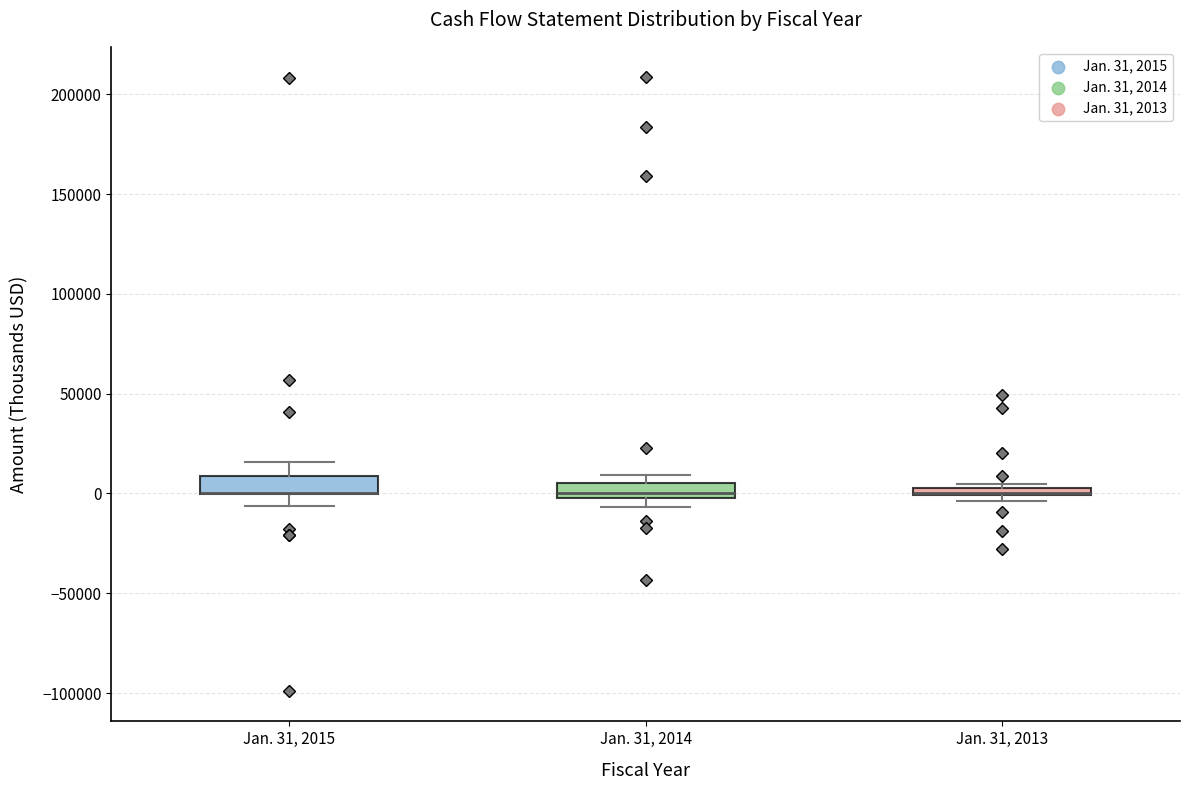

Where is the lower edge of the box for Jan. 31, 2015 on the y-axis? The values are not printed on the chart, so give them approximately, as read against the axis.

0